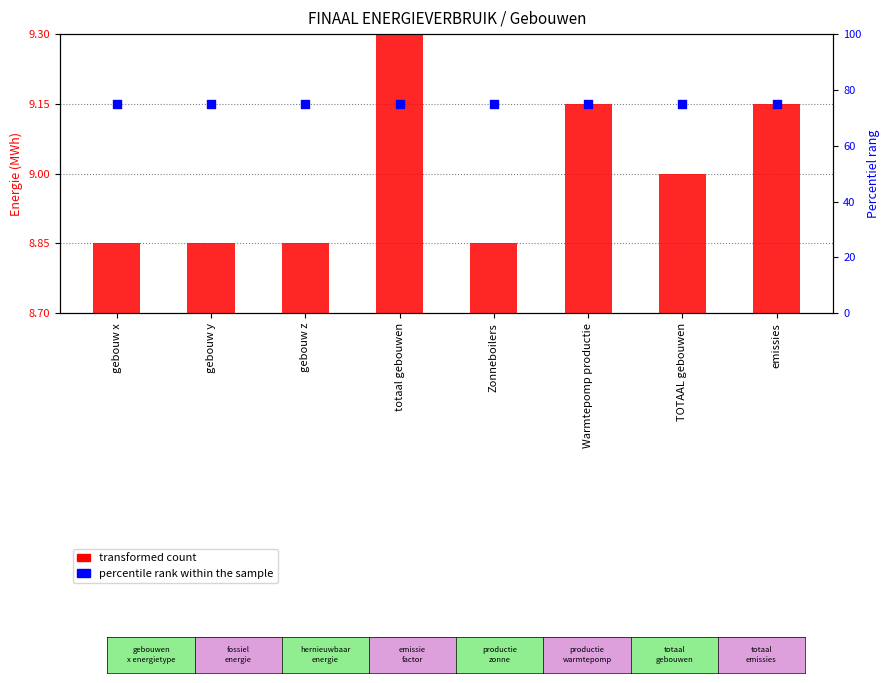

At which category is the sum across all series the highest?

totaal gebouwen